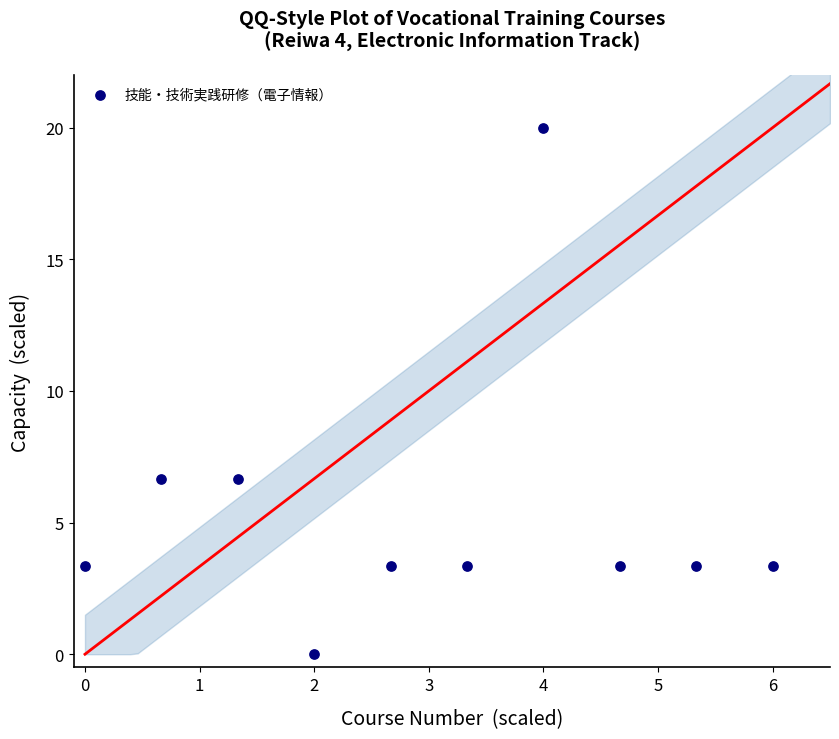

What is the average Y value?

5.3